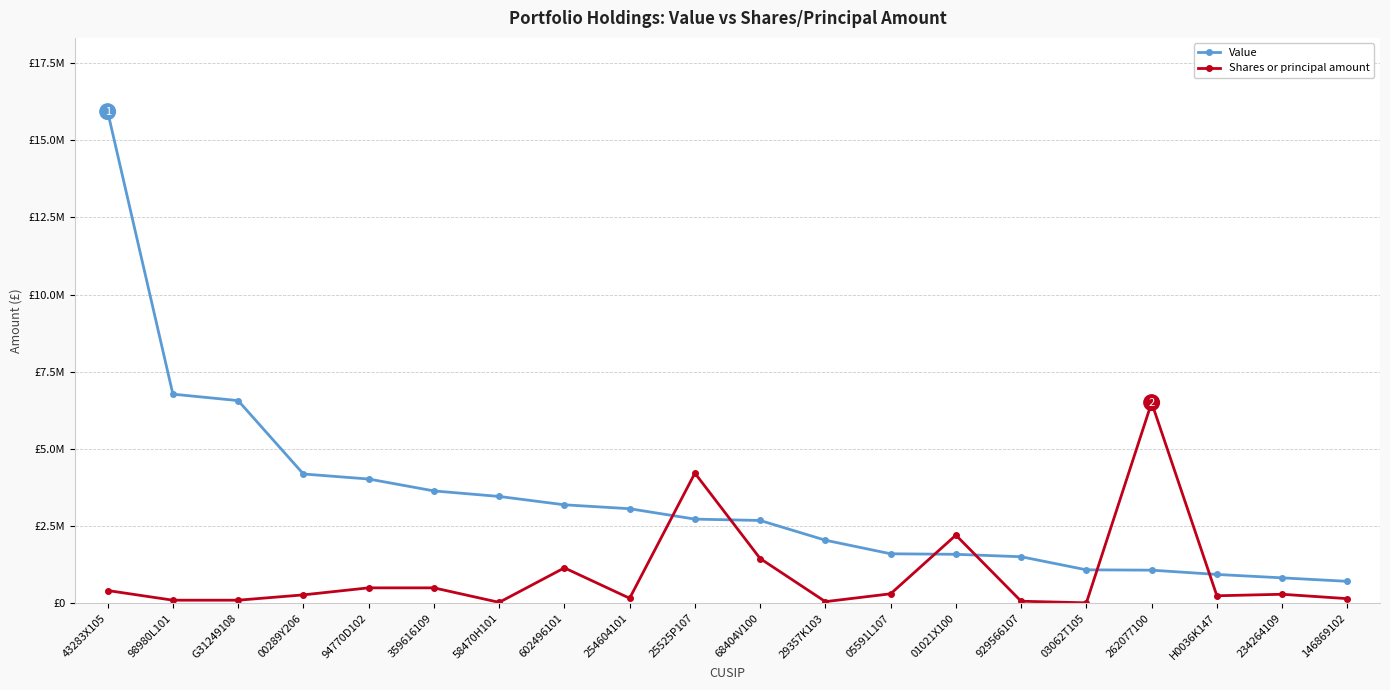

What are all the series names shown in the legend?

Value, Shares or principal amount